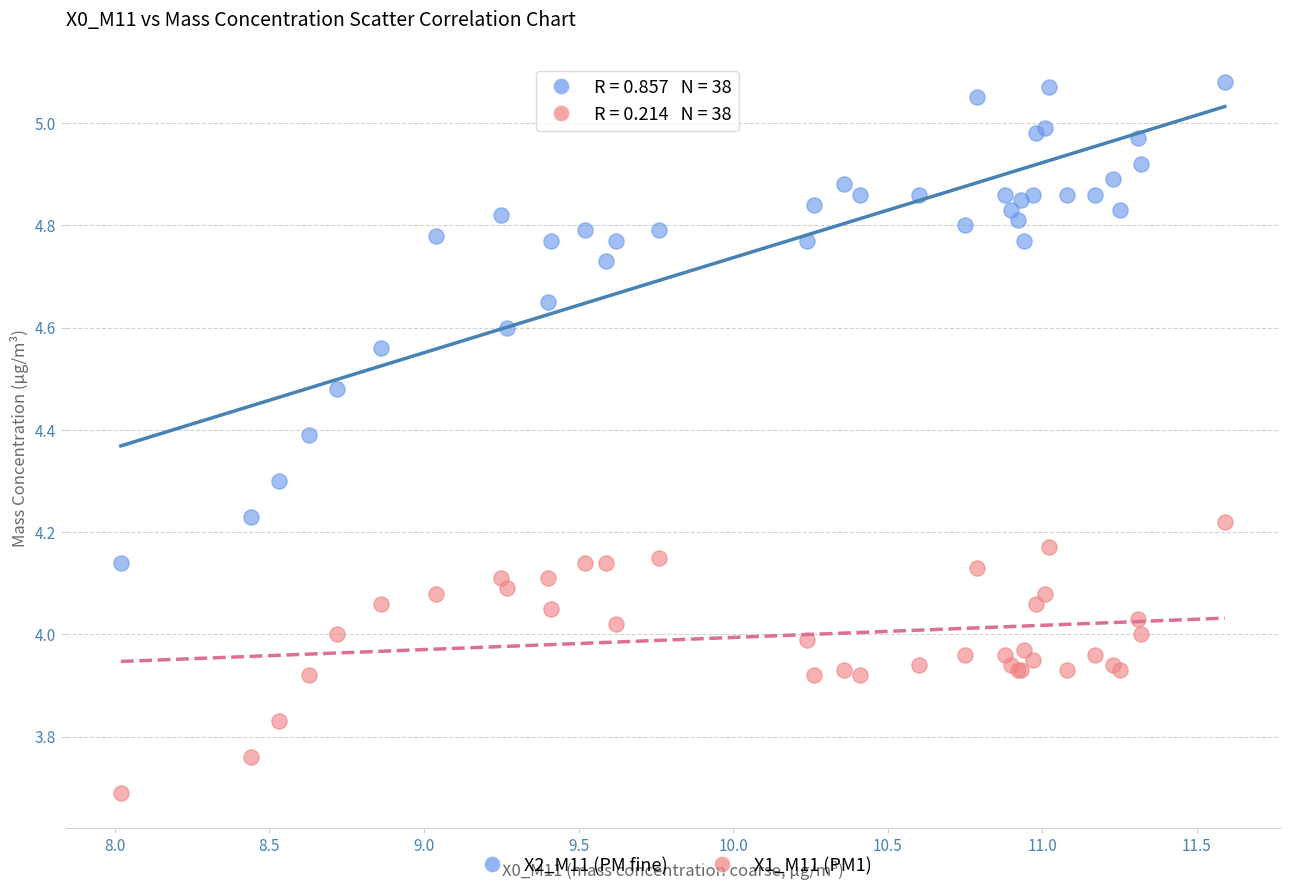

Which series contains the highest Y value?

X2_M11 (PM fine)